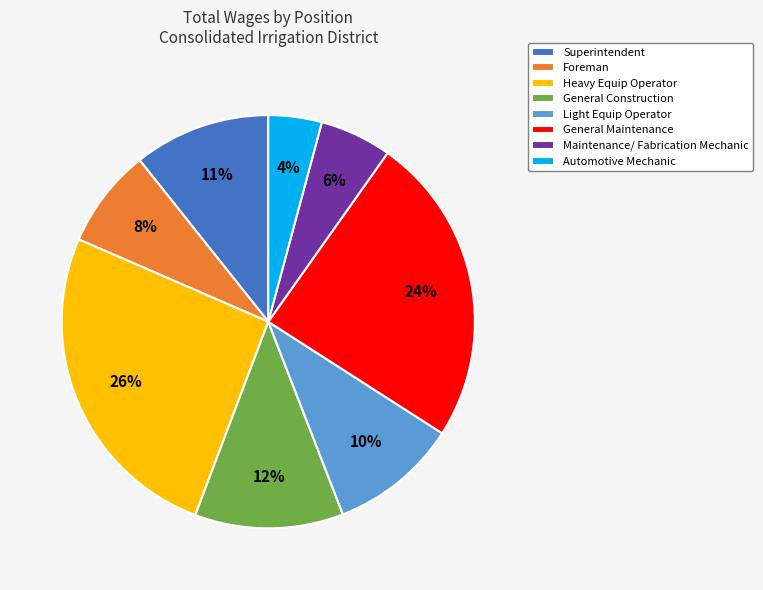

What is the smallest slice in the pie chart?

Automotive Mechanic